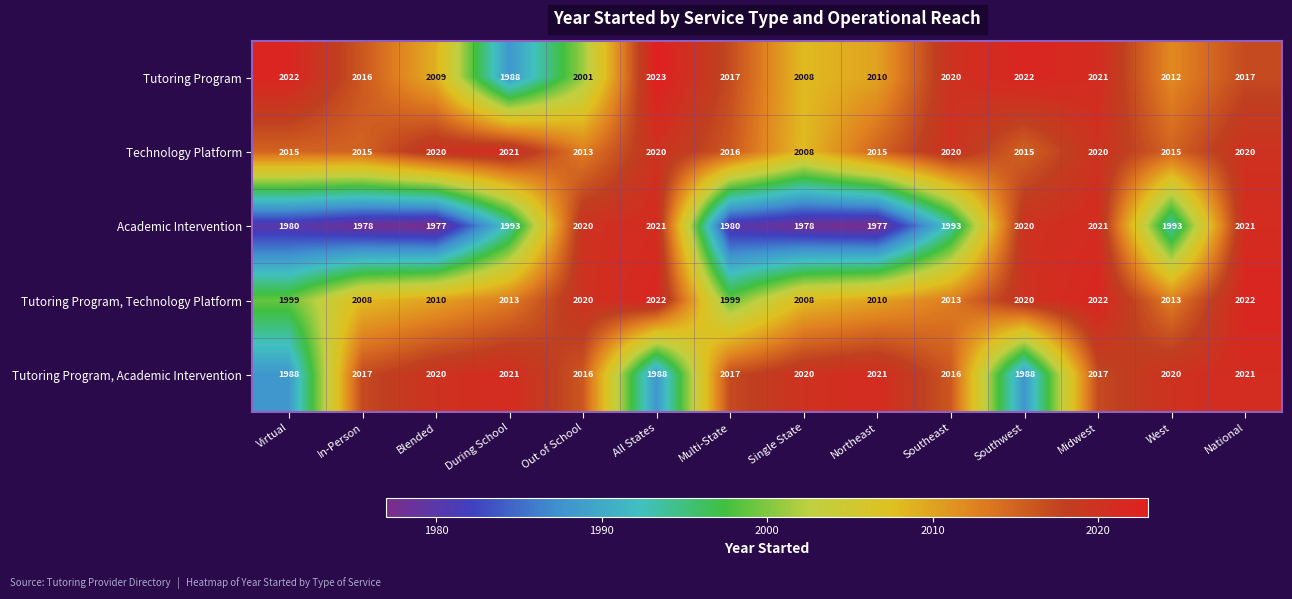

What is the average value of the Technology Platform series?

2017